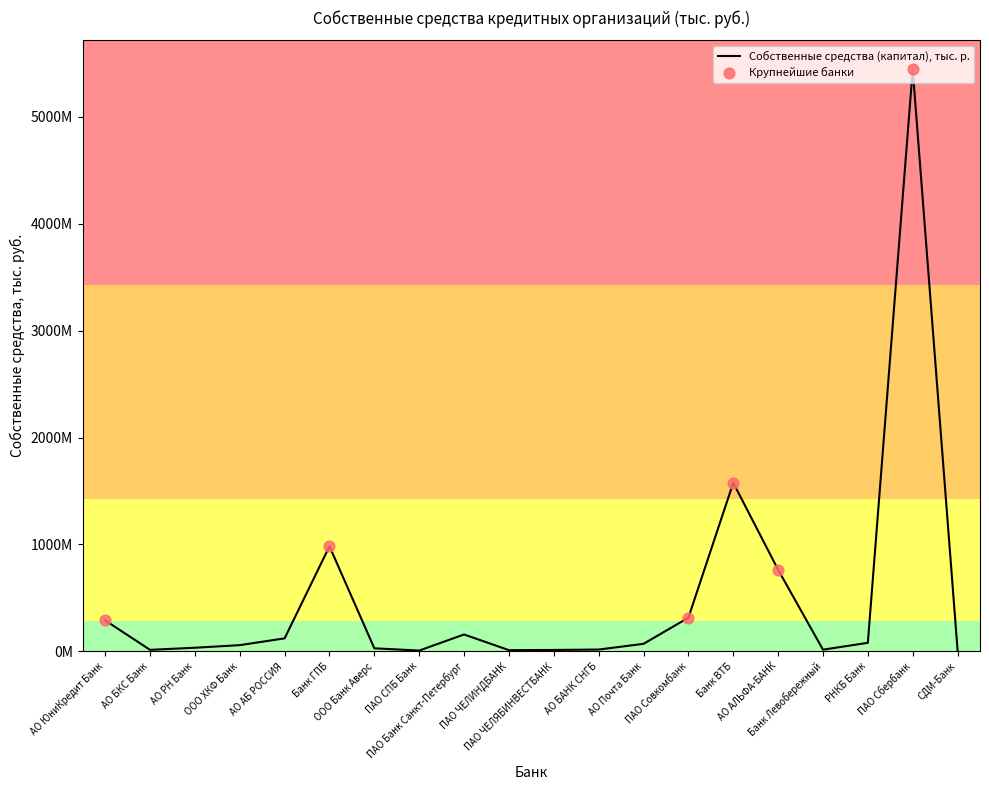

Approximately how many times larger is the value at ООО Банк Аверс compared to АО РН Банк?

0.8